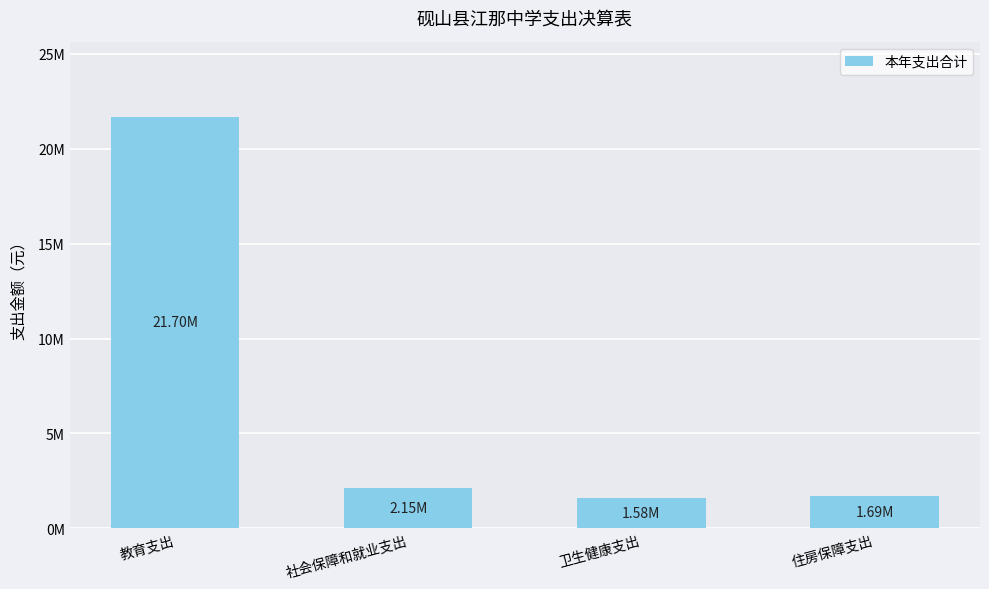

What is the difference between the maximum and minimum values?

20122263.5